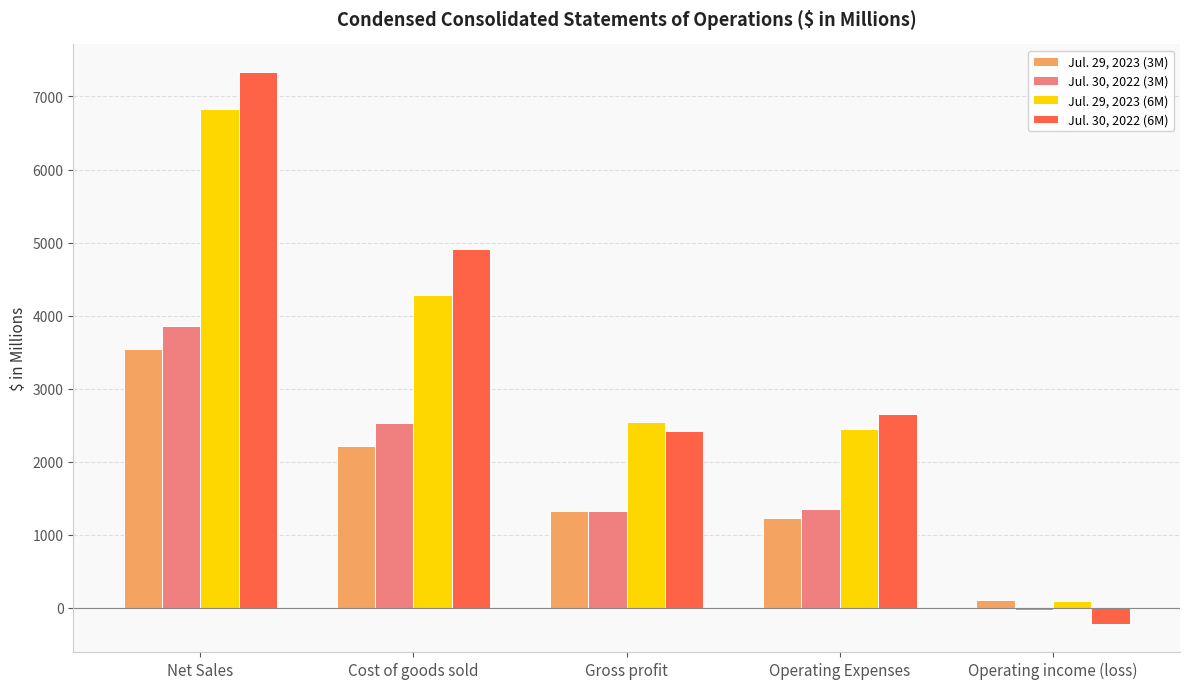

What is the difference between the Jul. 30, 2022 (6M) values at Gross profit and Operating Expenses?

225